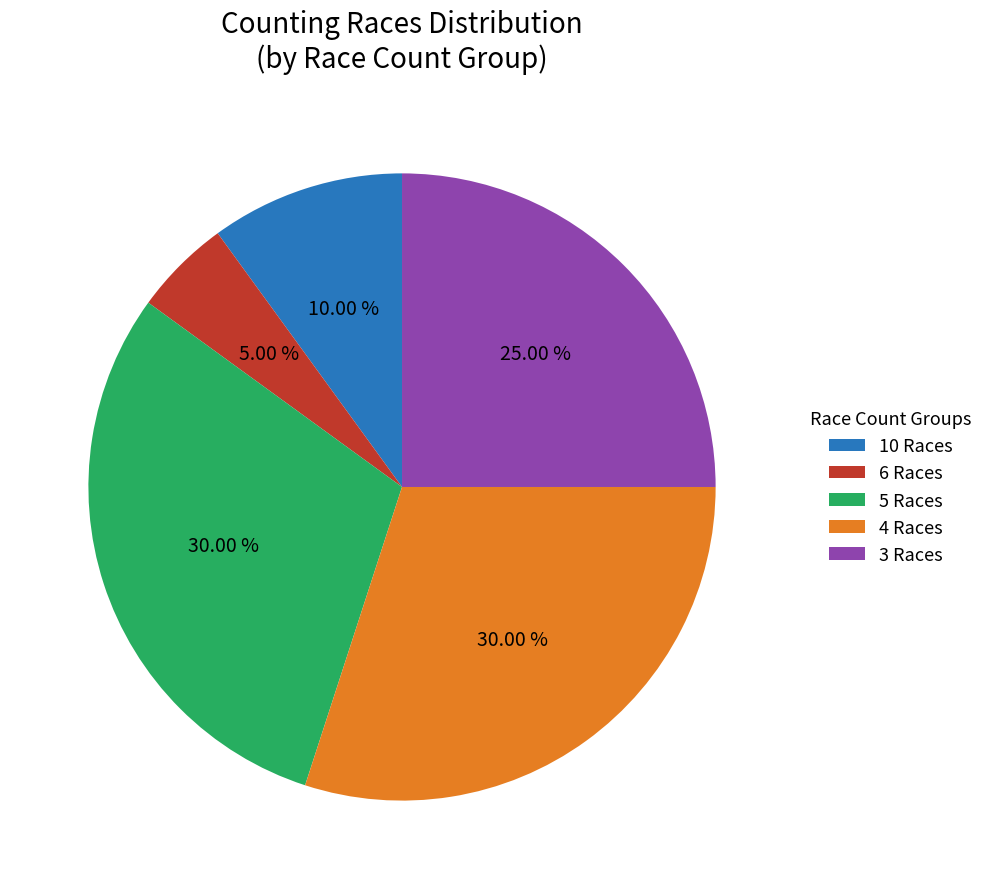

Is there any slice that represents more than half of the pie?

No